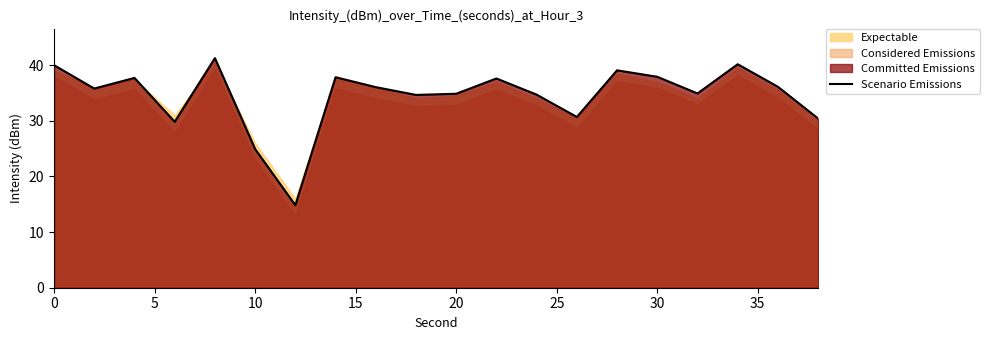

True or false: Scenario Emissions has a value of 34.9 at 20.

True